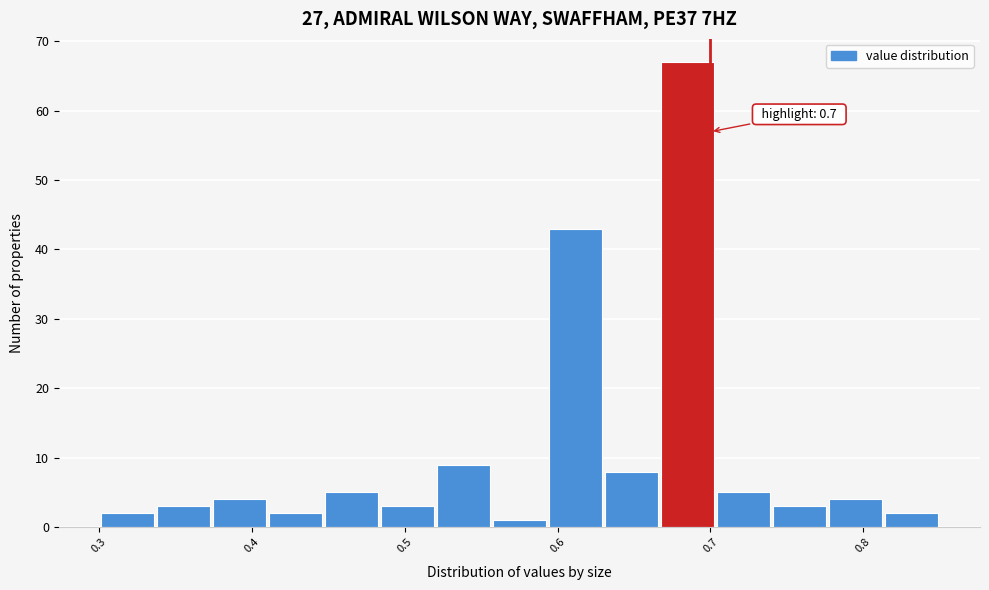

Around what value on the x-axis is the tallest bar? Give the approximate position of its centre, as read against the axis.

0.69